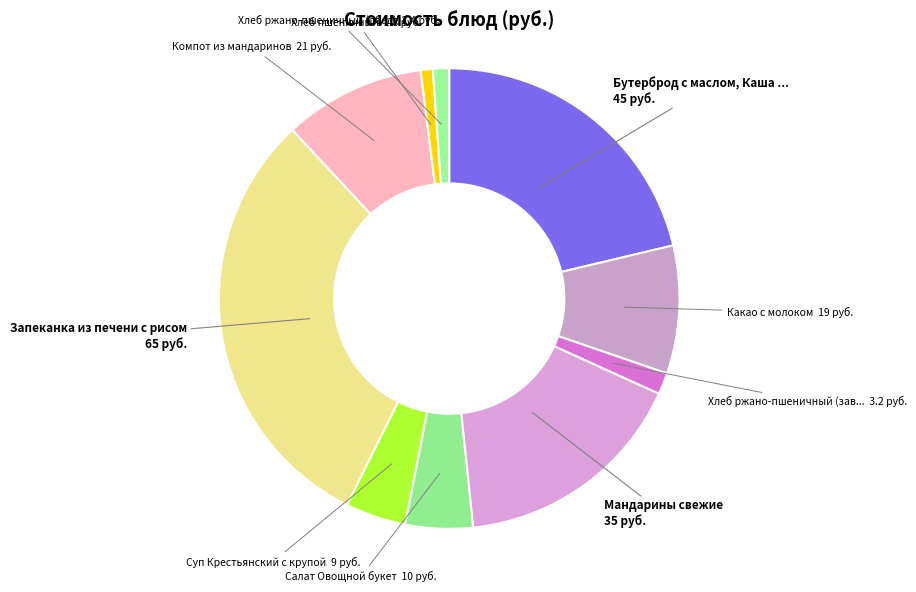

To the nearest percent, what is the average slice percentage?

10%